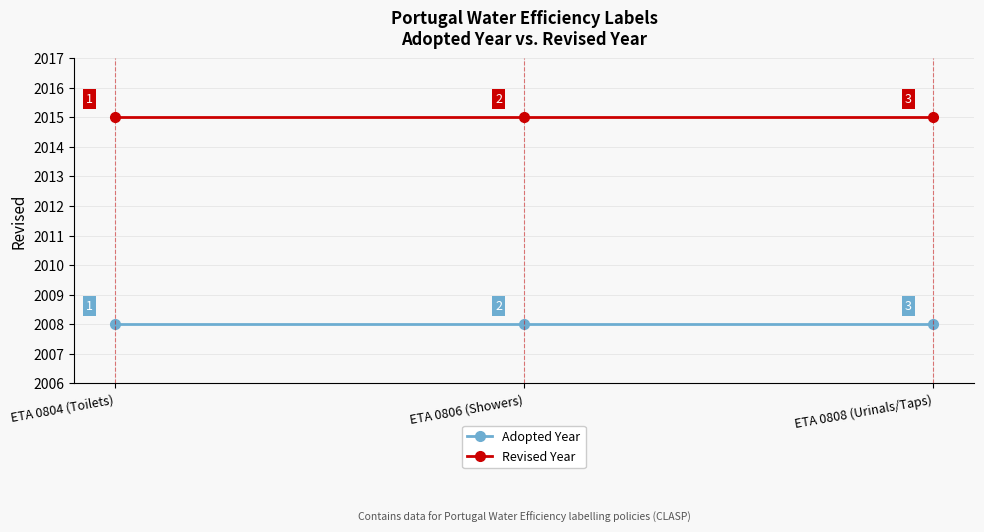

What is the spread (max minus min) of values at ETA 0806 (Showers)?

7